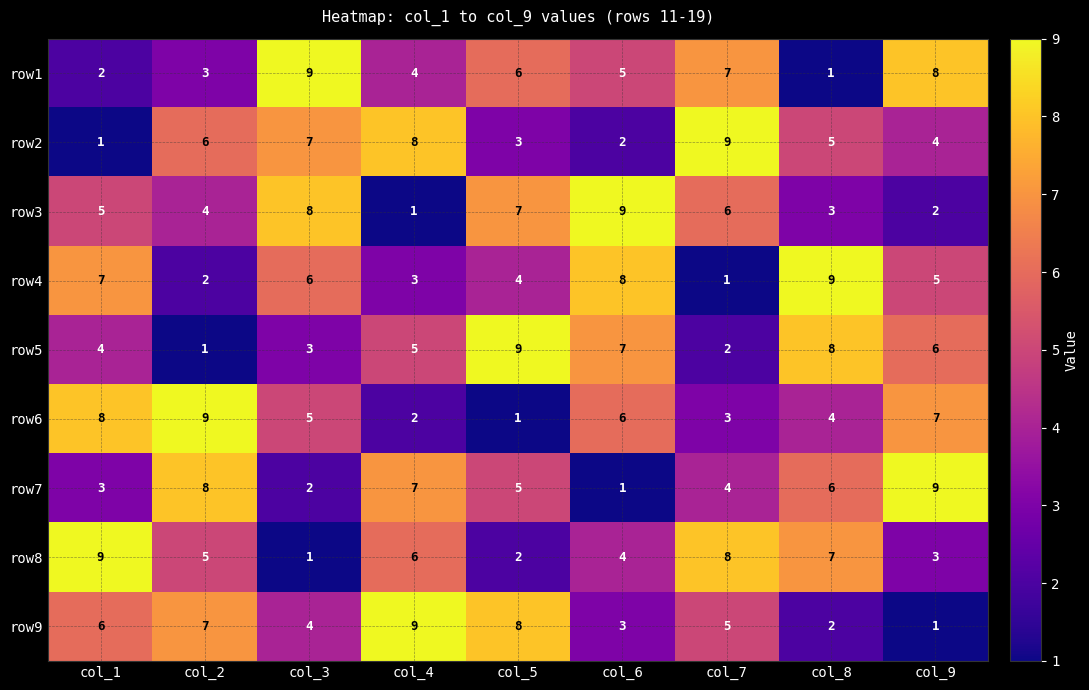

What is the total value across all series at col_5?

45